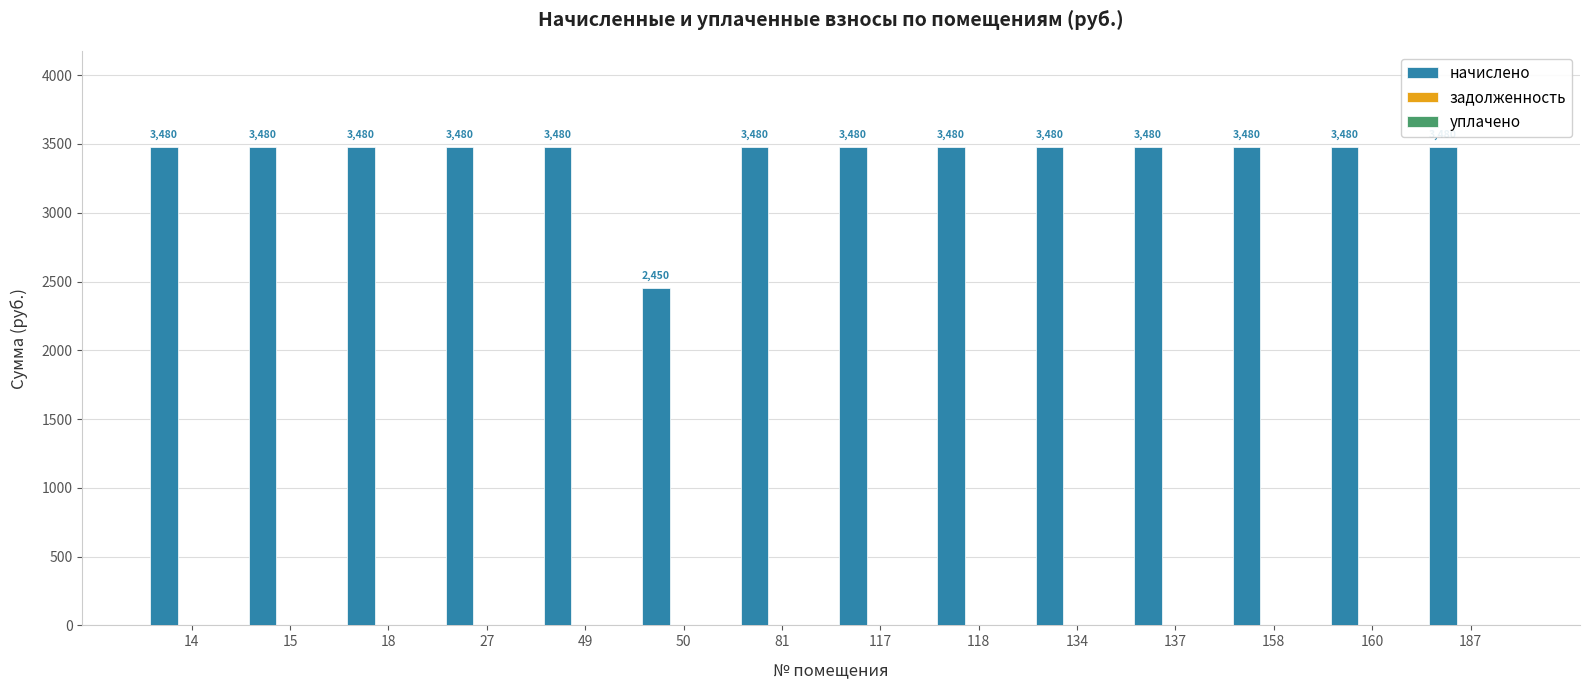

What is the average value?

3406.4